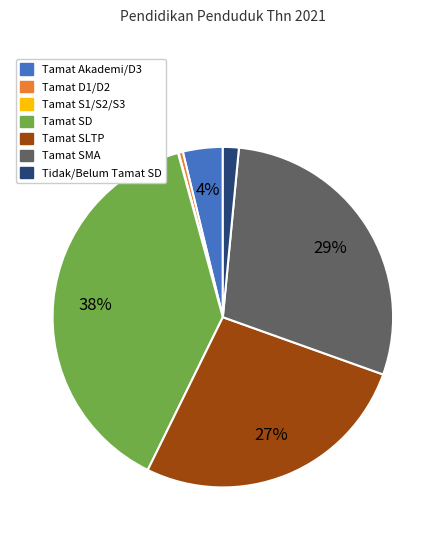

Approximately how many times larger is the value at Tamat SD compared to Tamat SLTP?

1.4